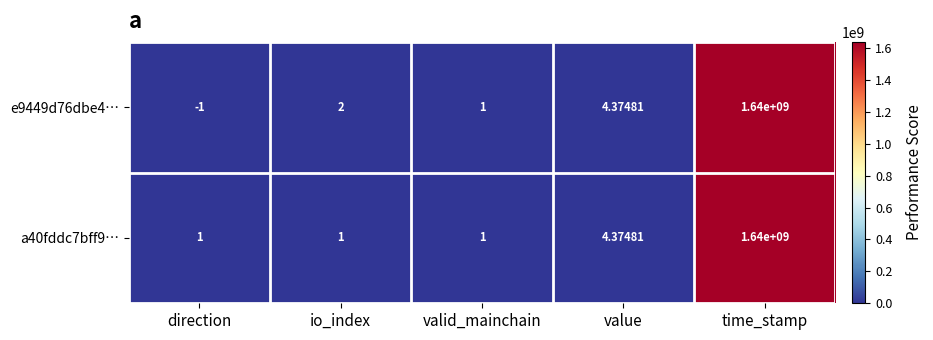

At which label does a40fddc7bff9… reach its peak?

time_stamp